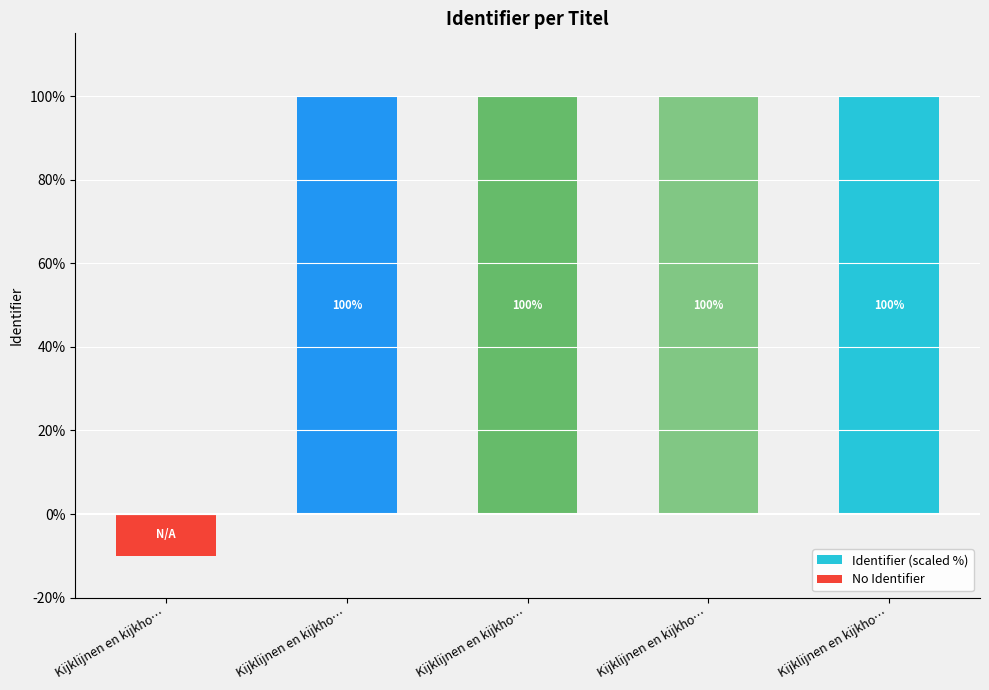

At which category is the sum across all series the highest?

Kijklijnen en kijkho…